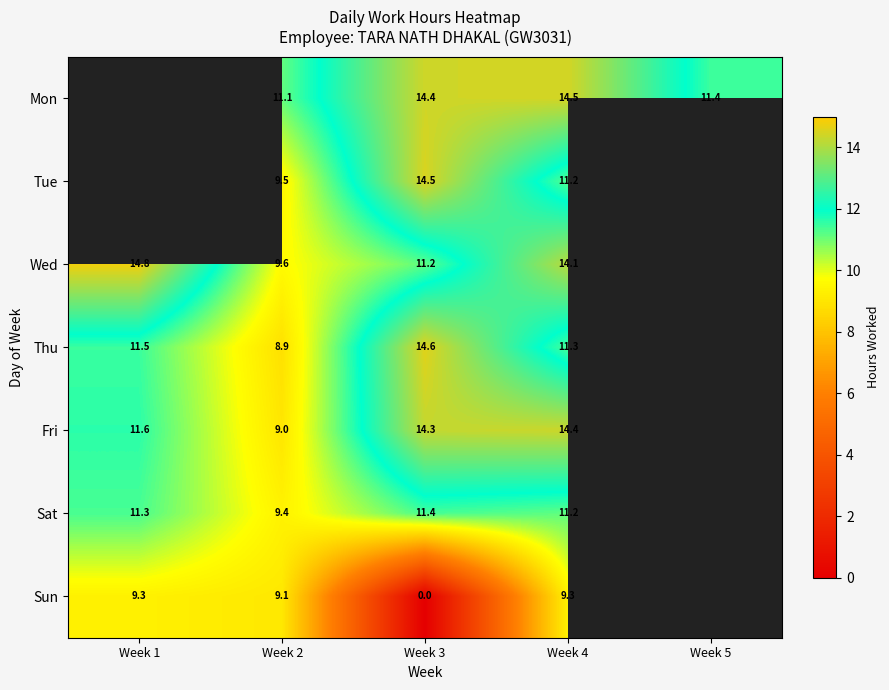

Rank the series at Week 3 from highest to lowest value.

Thu, Tue, Mon, Fri, Sat, Wed, Sun